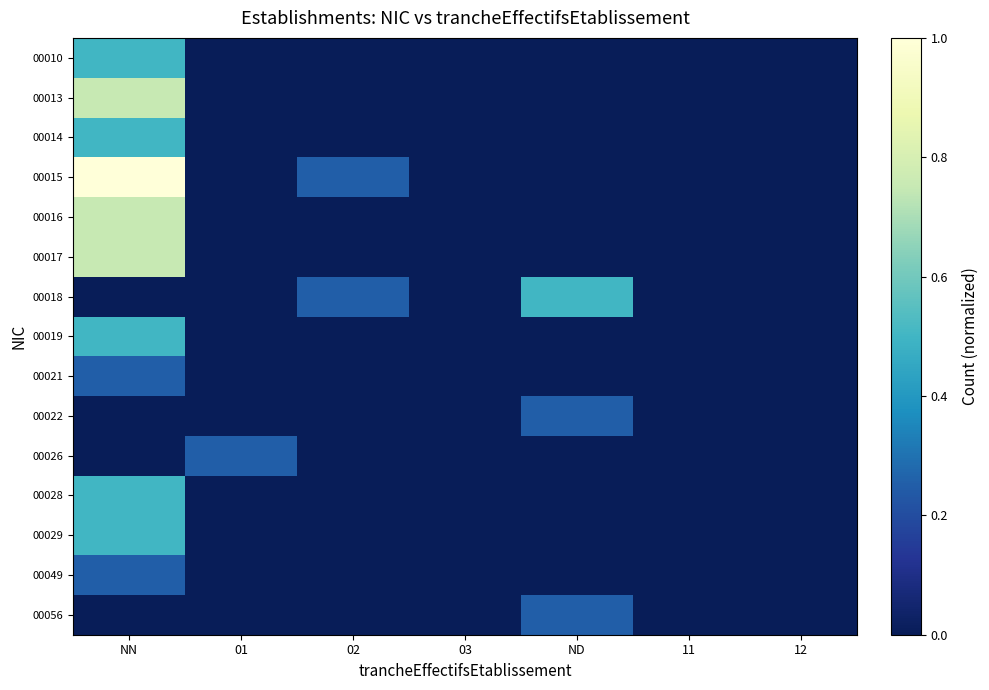

Which series has the widest spread of values?

00015